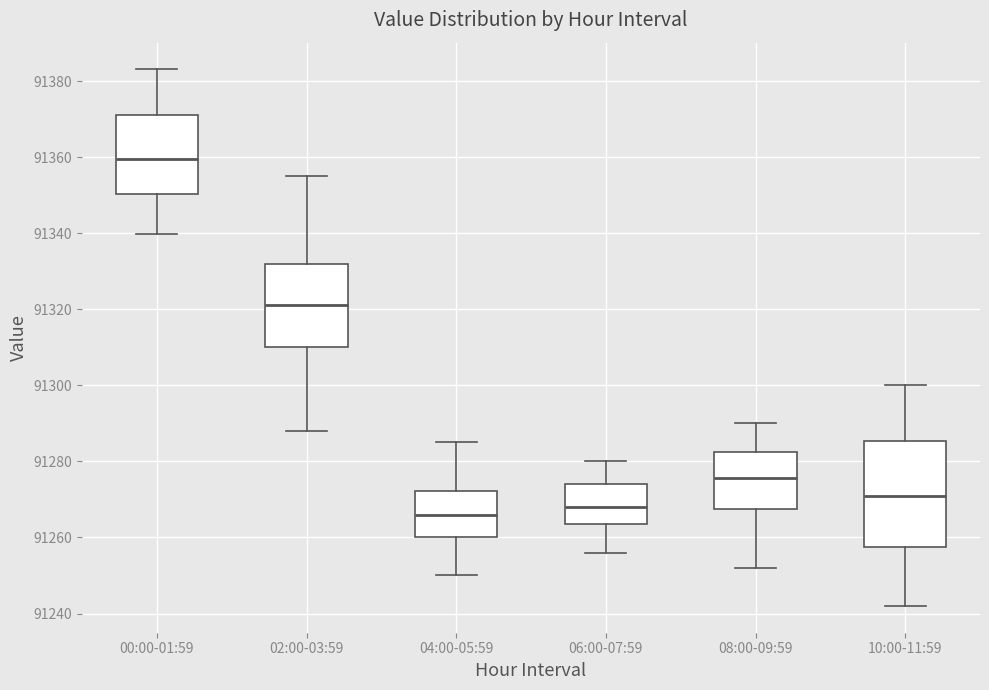

Where does the upper whisker of the box for 00:00-01:59 end on the y-axis? The values are not printed on the chart, so give them approximately, as read against the axis.

91384